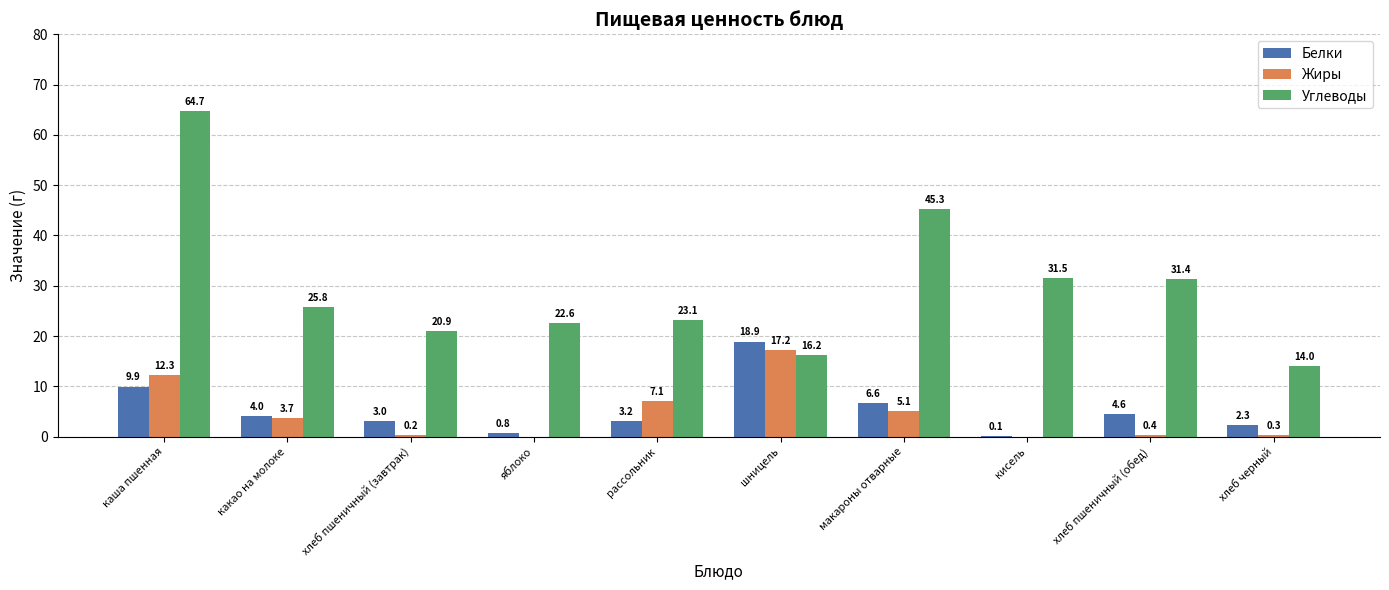

How many series are shown in this chart?

3